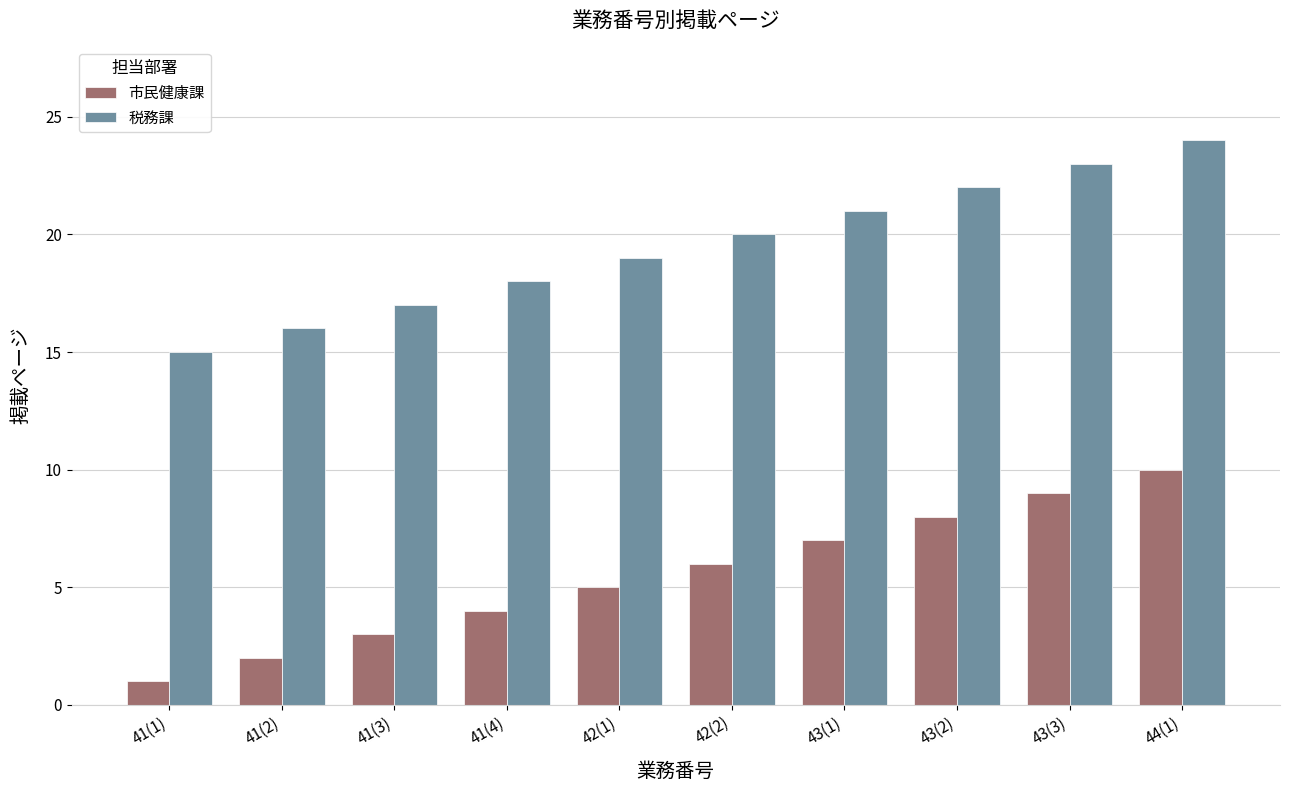

The 市民健康課 series shows 1 at 41(2). True or false?

False